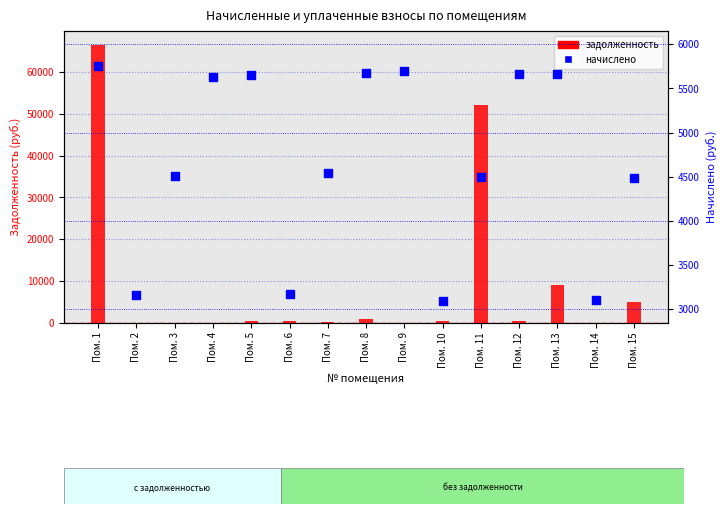

Which series contains the lowest Y value?

задолженность